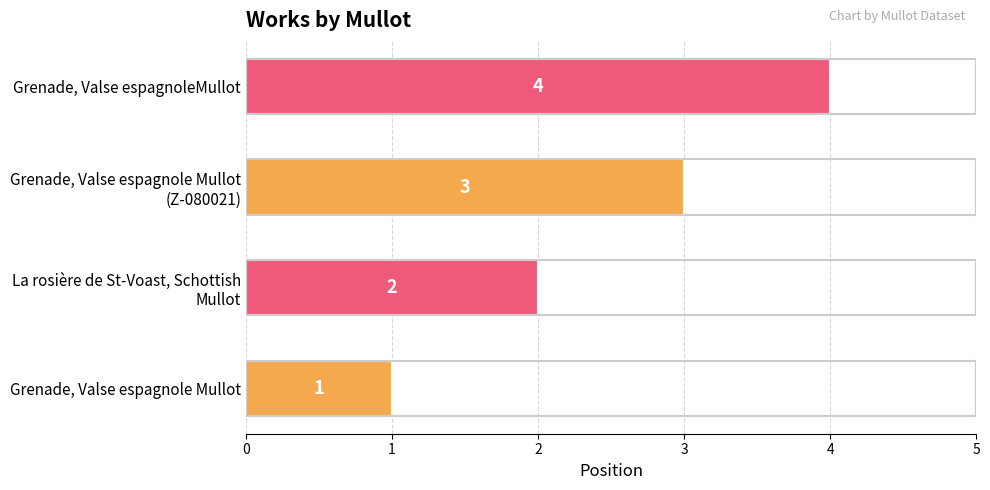

What is the approximate value at Grenade, Valse espagnoleMullot?

4